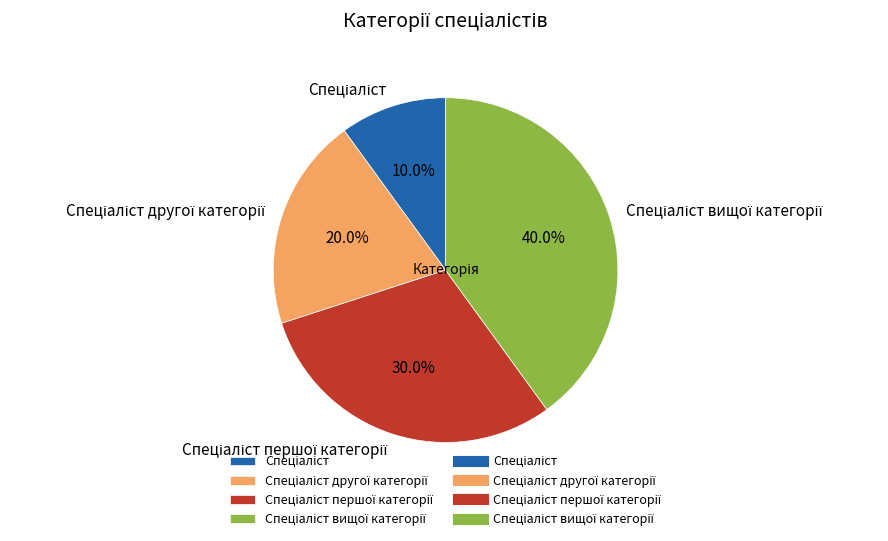

Does any single category account for the majority?

No